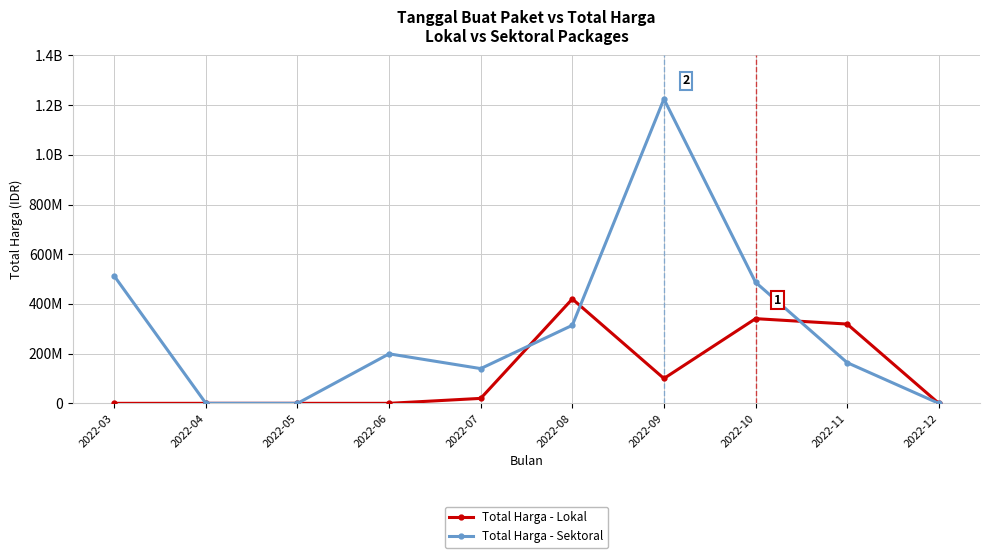

Is this an area chart (filled region under the line)?

No